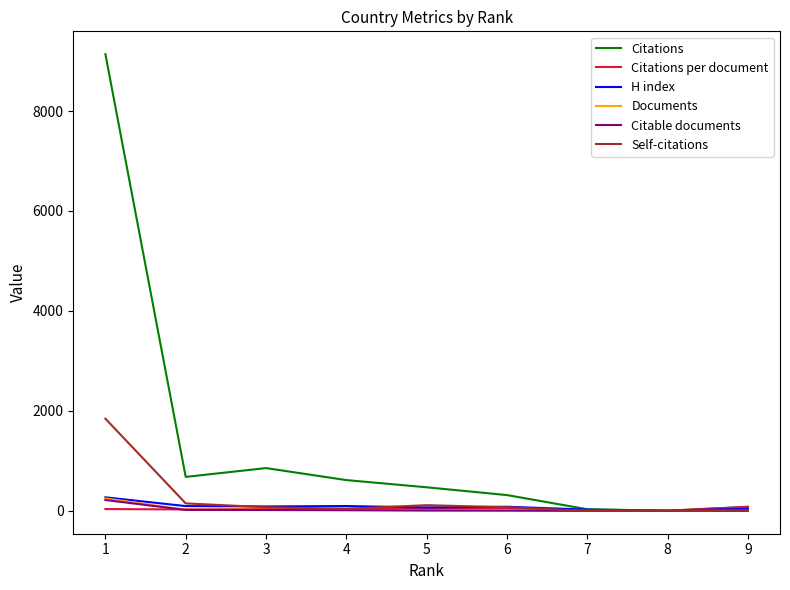

Which label corresponds to the largest value in the chart?

1